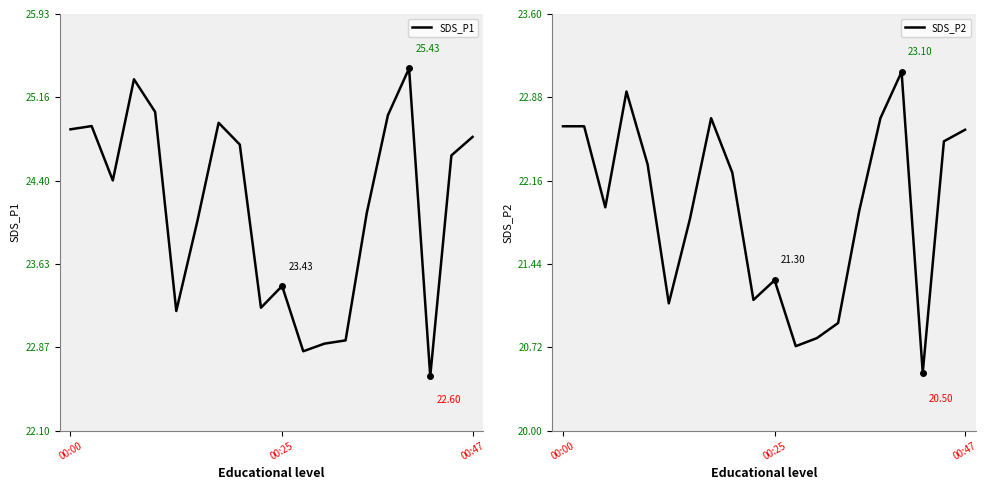

What is the value of the SDS_P1 point at the 8th from the left?

24.9